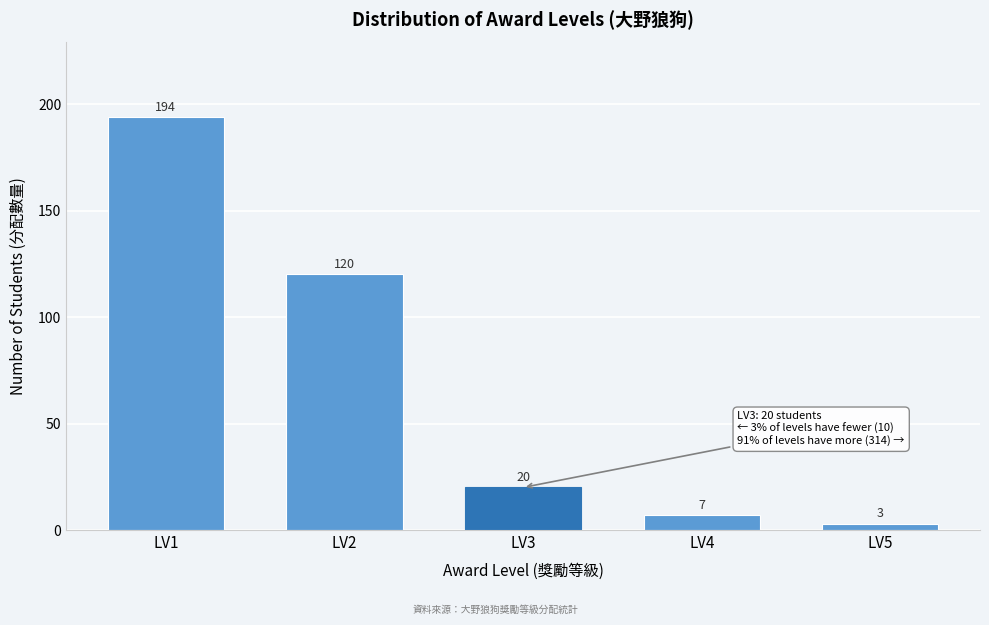

Reading left to right, what are all the values shown in this chart?

194	120	20	7	3